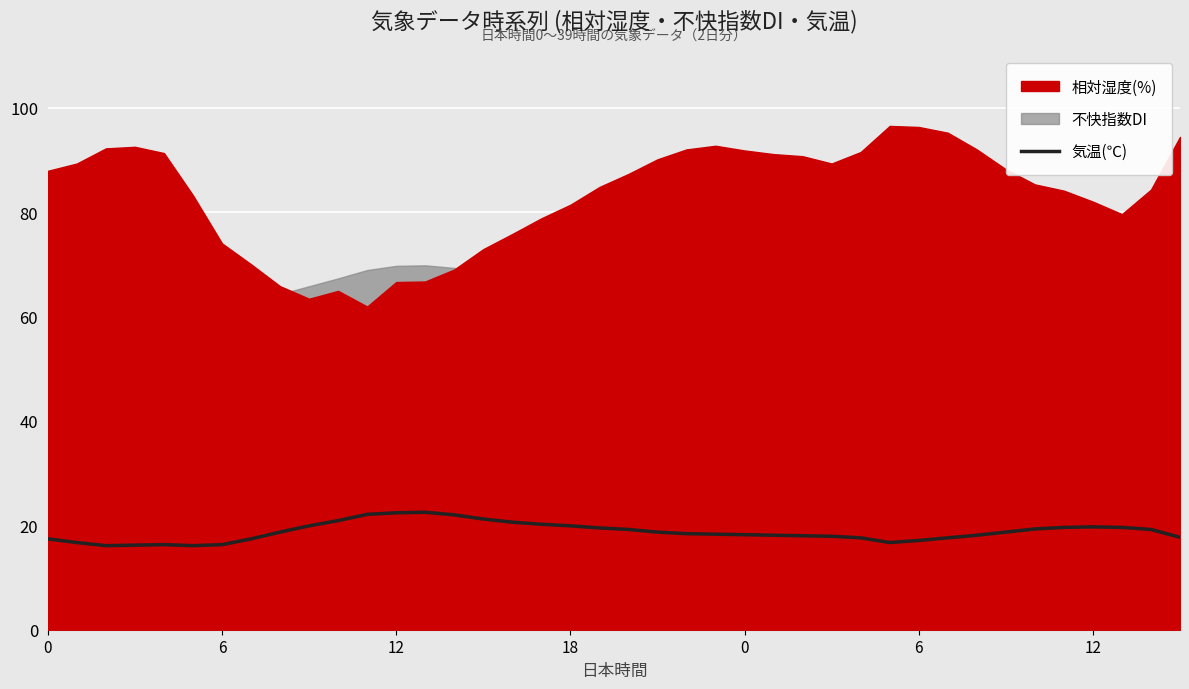

How many values are below 18?

14